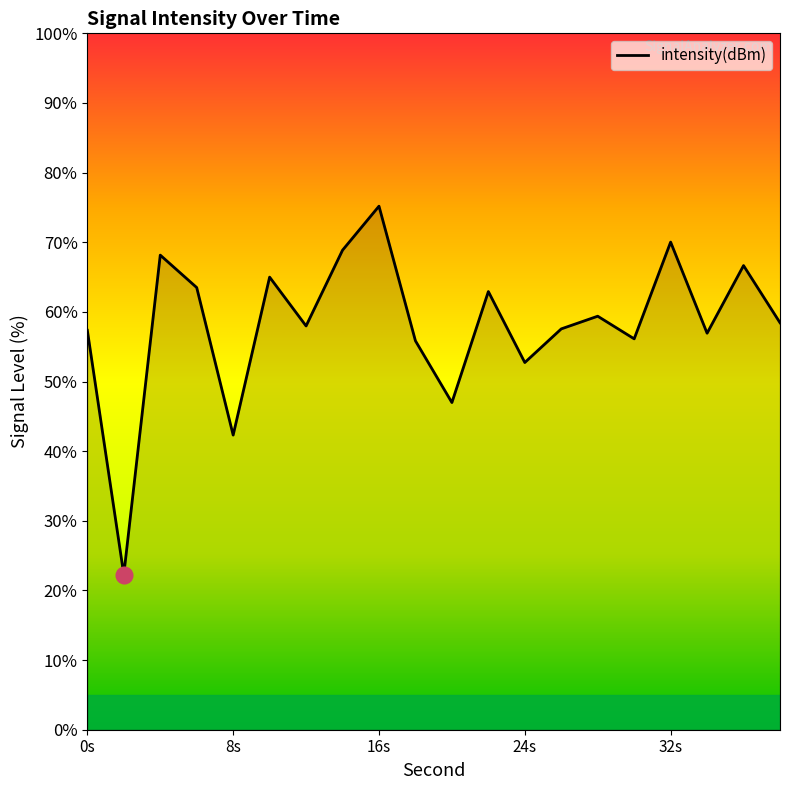

What is the maximum value shown in the chart?

75.2